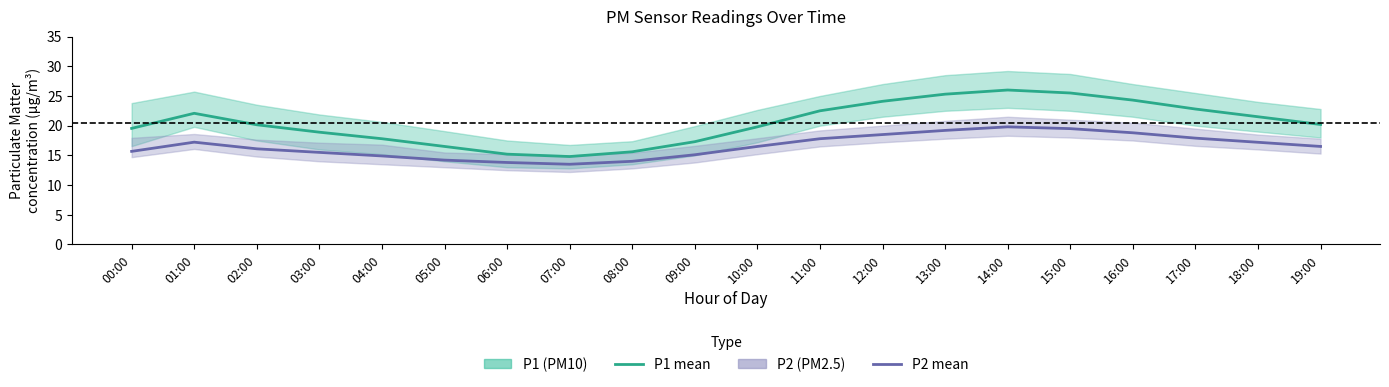

Where is the first local minimum for P2 (PM2.5)?

07:00